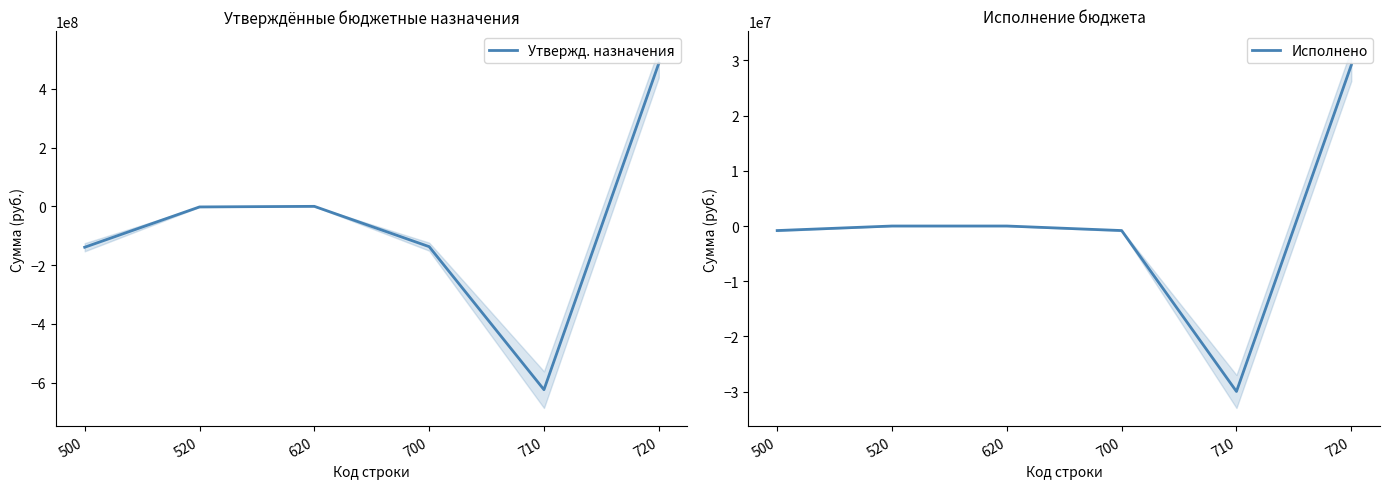

What is the value of the Утвержд. назначения point at the 5th from the left?

-623985880.0